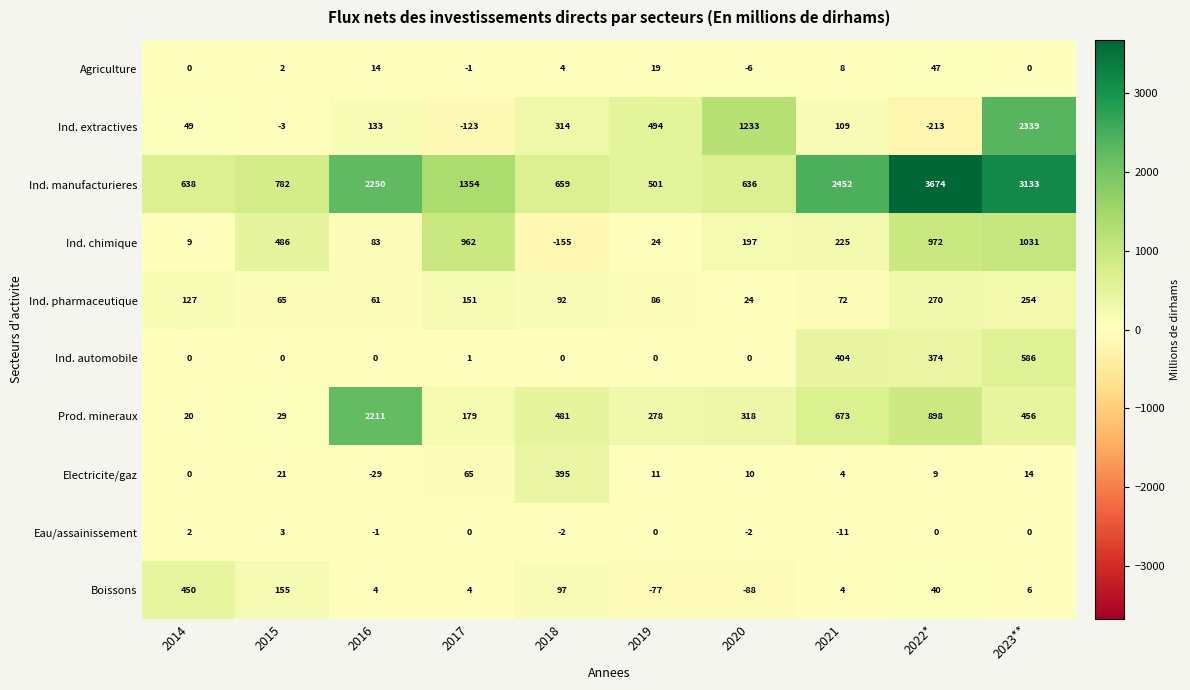

At which category is the sum across all series the highest?

2023**